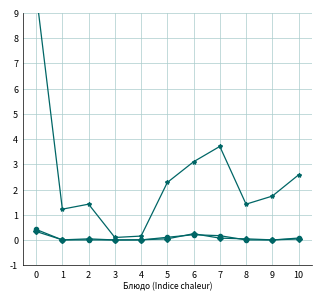

List the labels in order of Жиры value, smallest first.

9, 1, 3, 4, 2, 8, 10, 5, 7, 6, 0